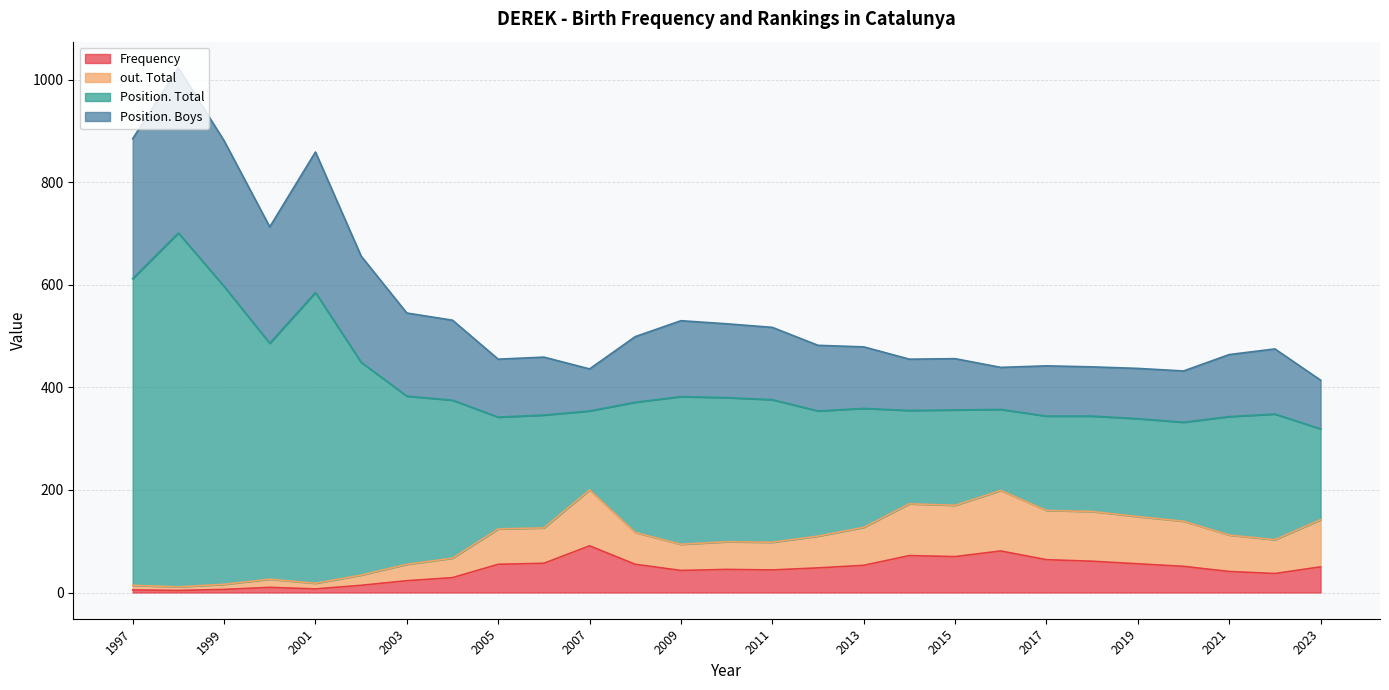

Does the chart have visible grid lines?

Yes